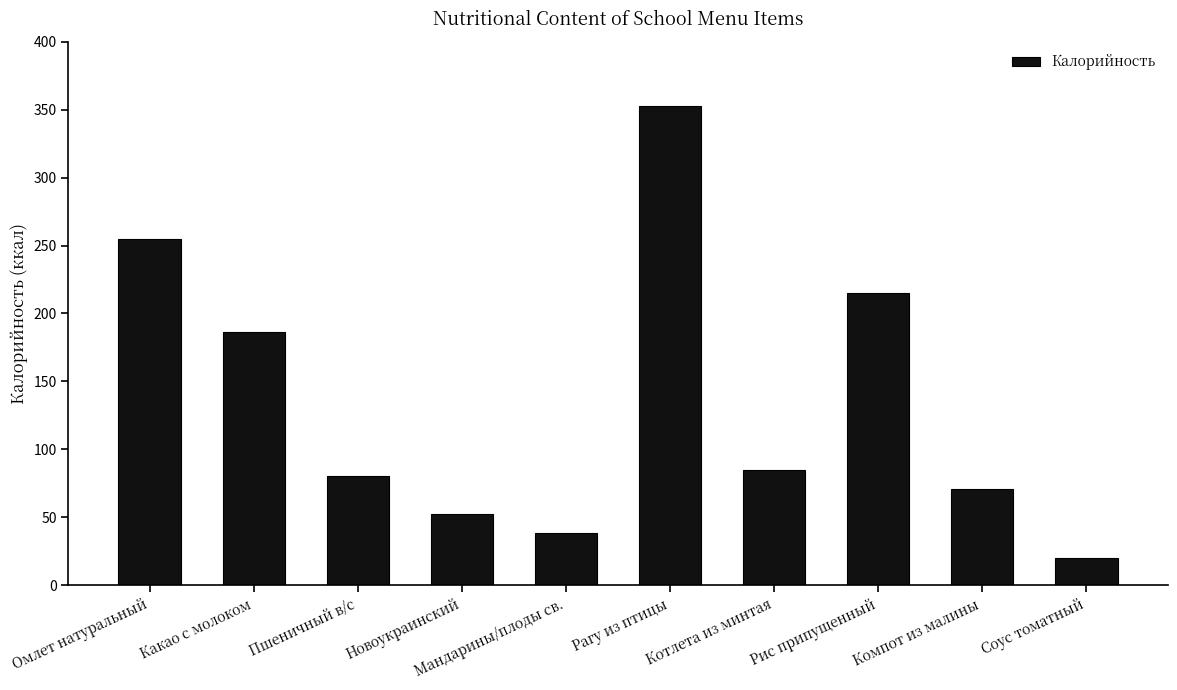

Rank the categories by value from lowest to highest.

Соус томатный, Мандарины/плоды св., Новоукраинский, Компот из малины, Пшеничный в/с, Котлета из минтая, Какао с молоком, Рис припущенный, Омлет натуральный, Рагу из птицы